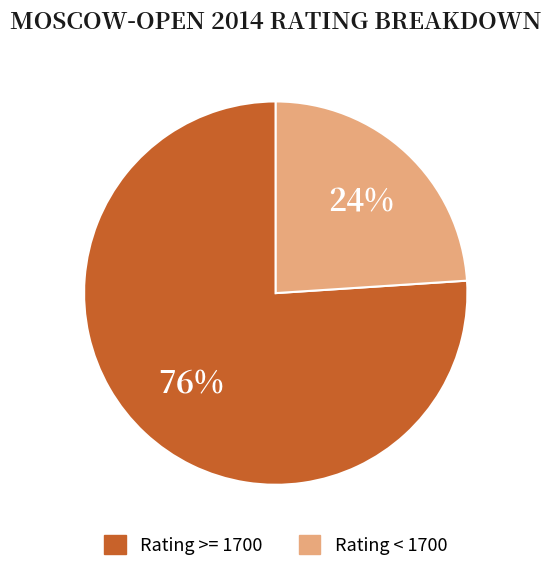

To the nearest percent, what is the difference between the largest and smallest slice percentages?

52%